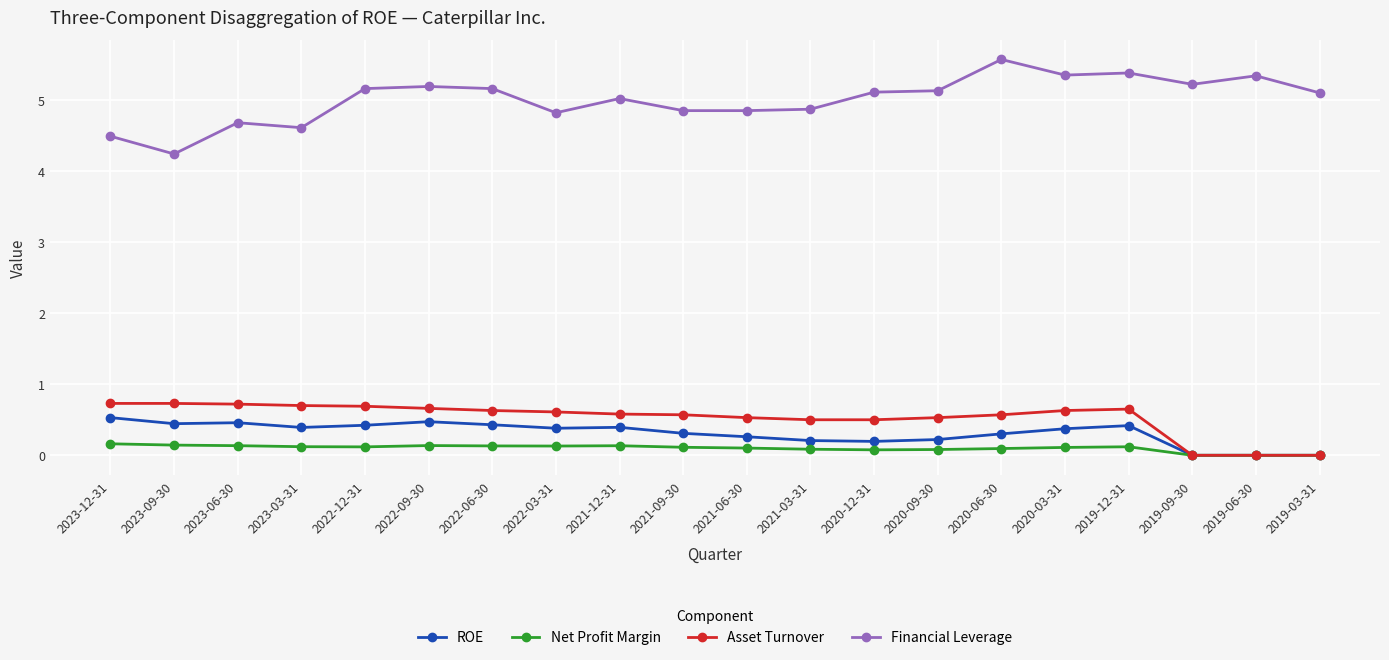

How many lines are shown in the chart?

4